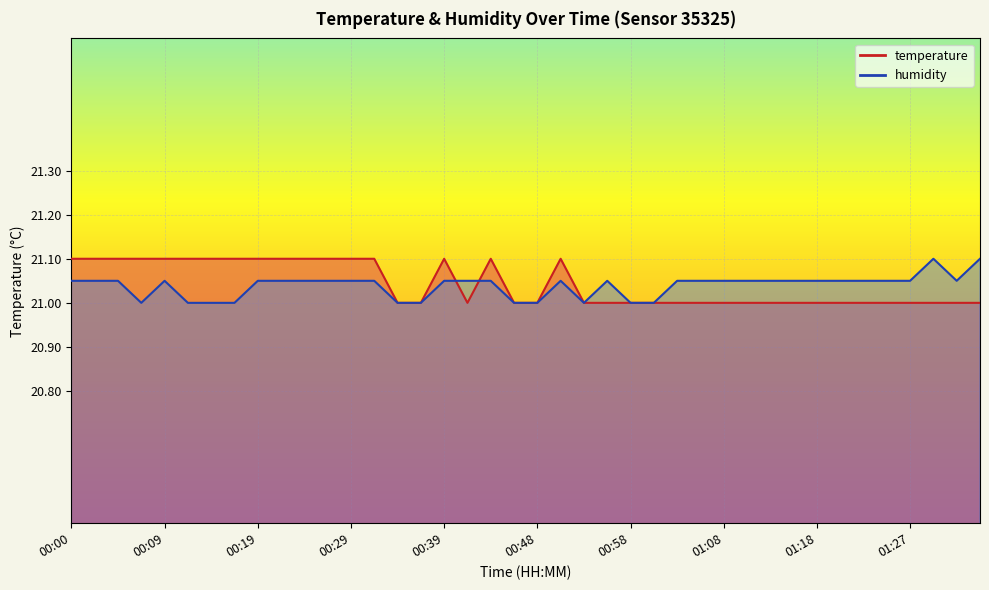

What is the difference between the maximum and minimum values in the temperature series?

0.1